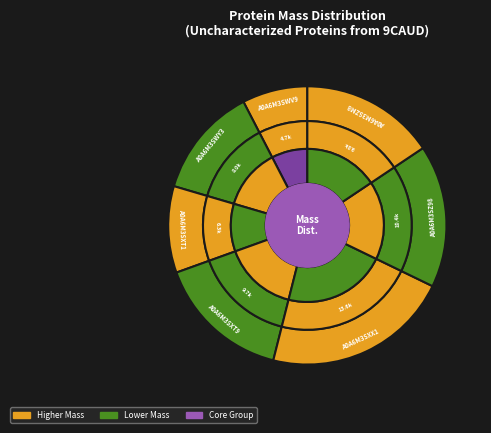

Count the number of slices in the pie.

7